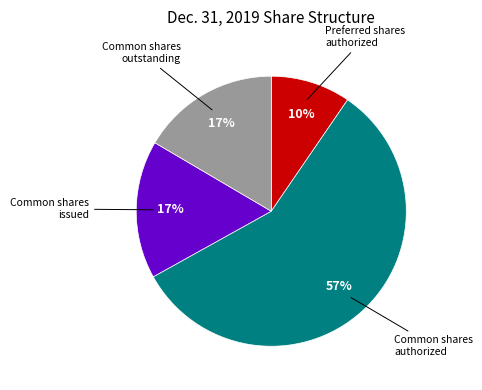

Combined, do Common shares authorized and Common shares outstanding account for over 50%?

Yes